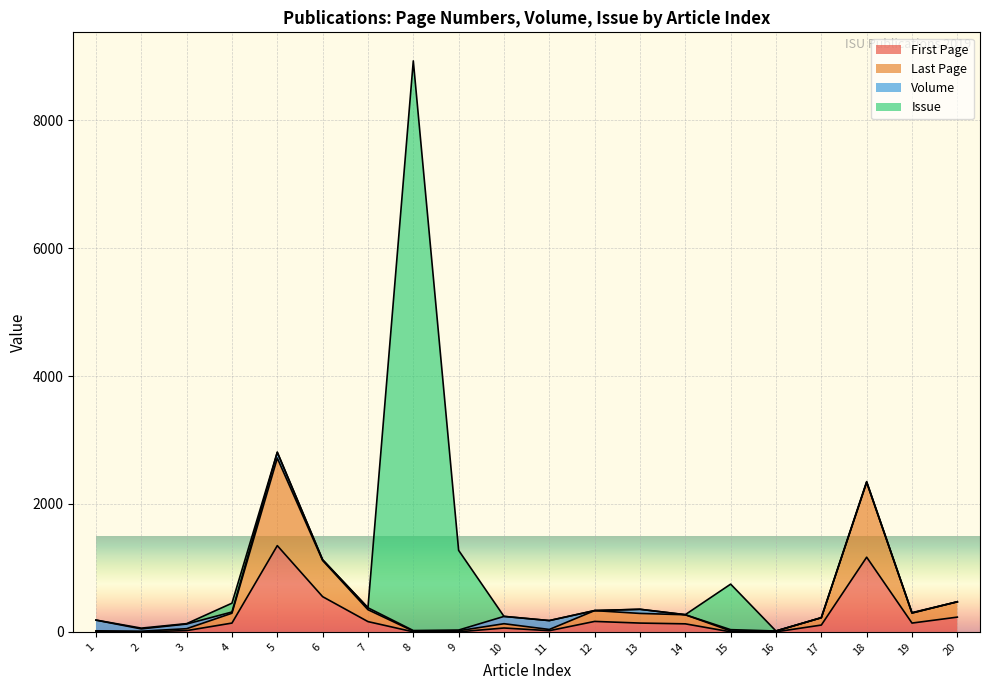

What is the minimum value for First Page?

1